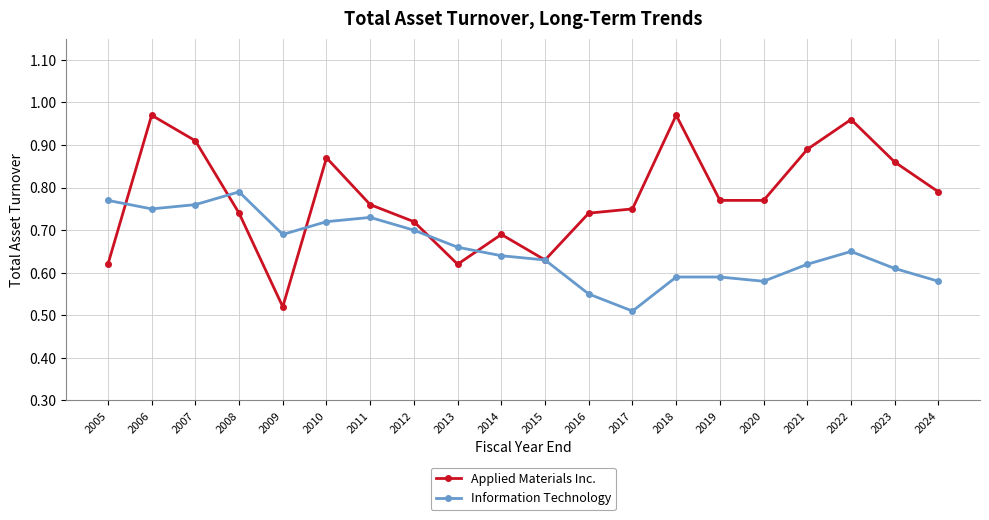

What is the difference between the second highest and minimum values in the Applied Materials Inc. series?

0.4